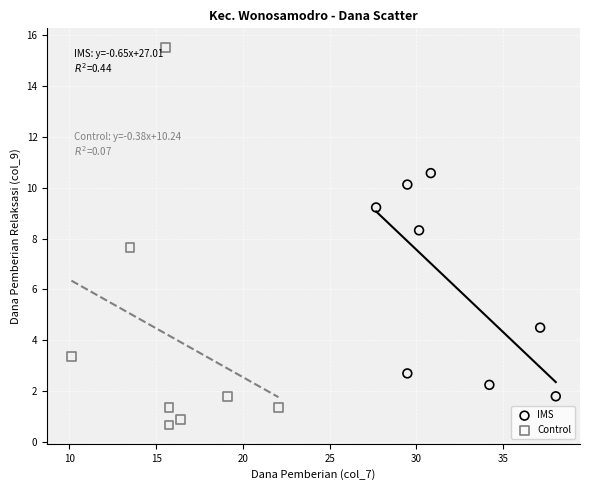

Which series contains the lowest Y value?

Control